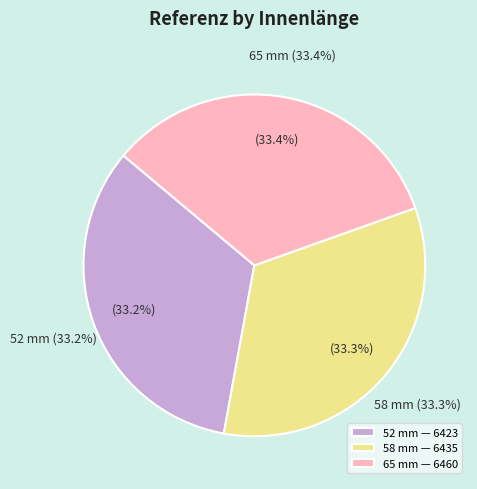

Does any single category account for the majority?

No